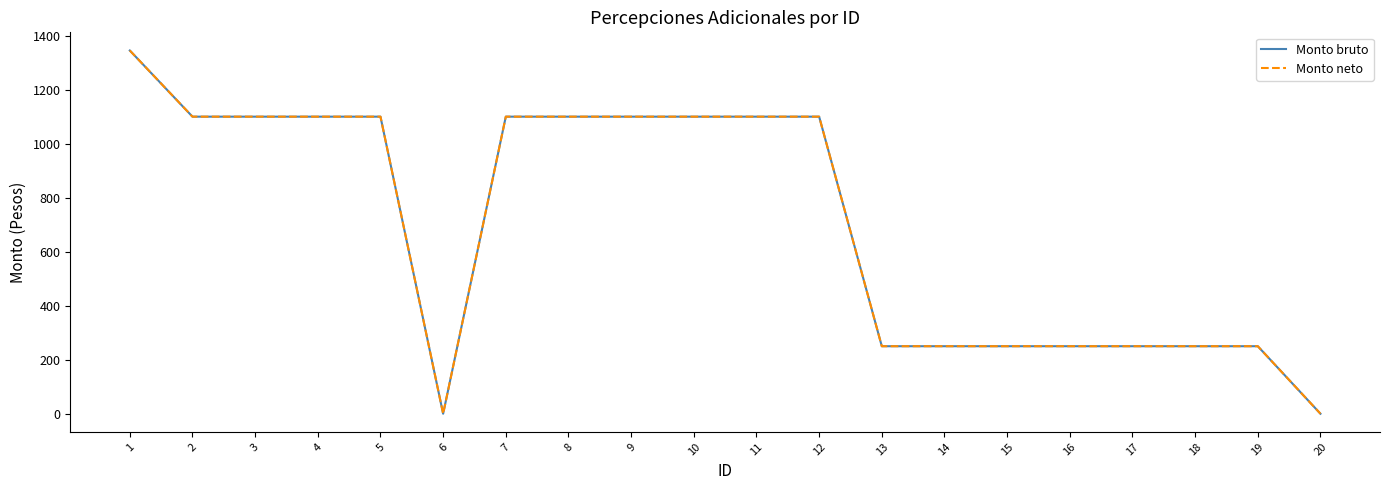

True or false: Monto neto has more than 2 points higher than both neighbors.

False